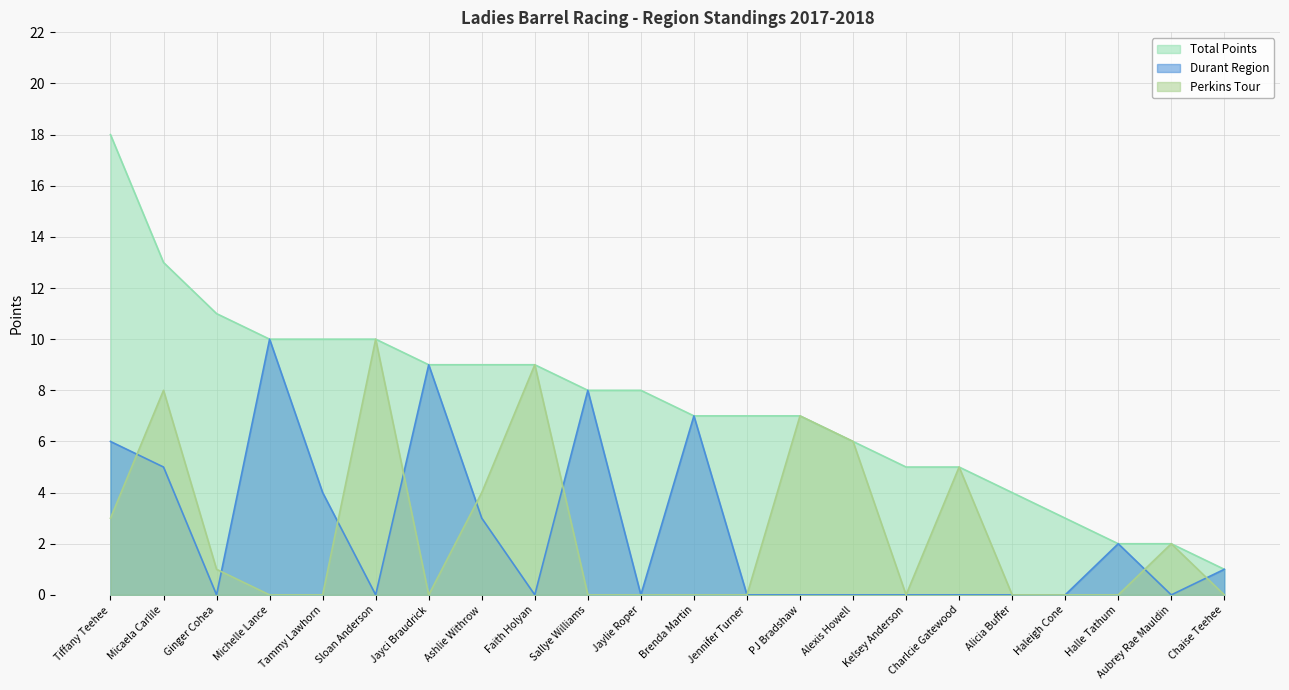

Which label corresponds to the smallest value in the chart?

Ginger Cohea